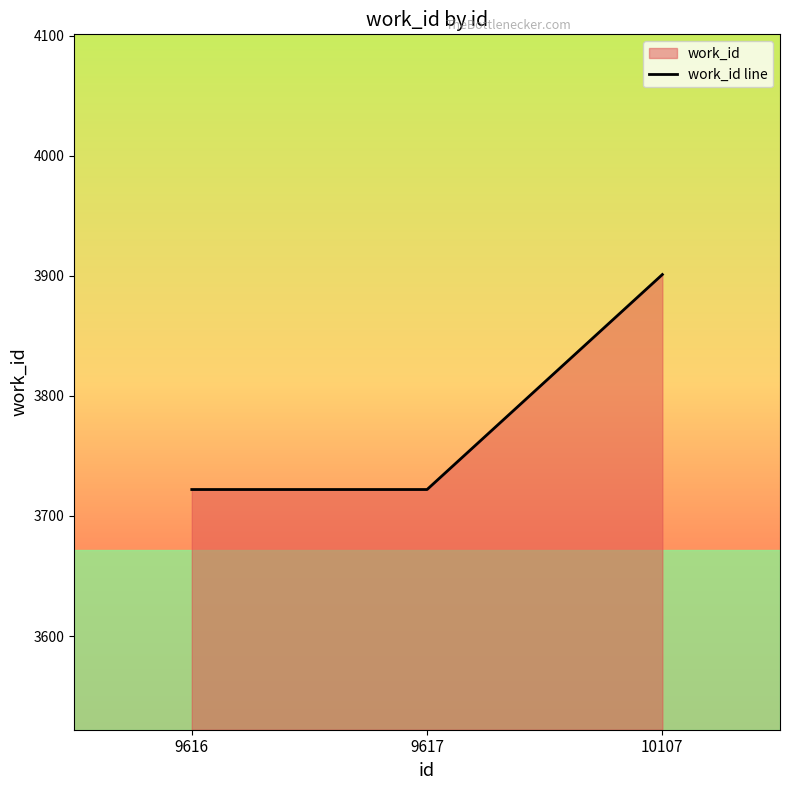

At which label is the value closest to 3811?

9616